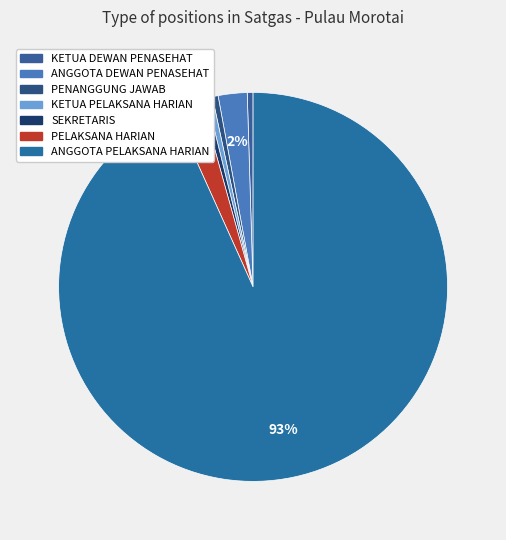

Count the number of slices in the pie.

7